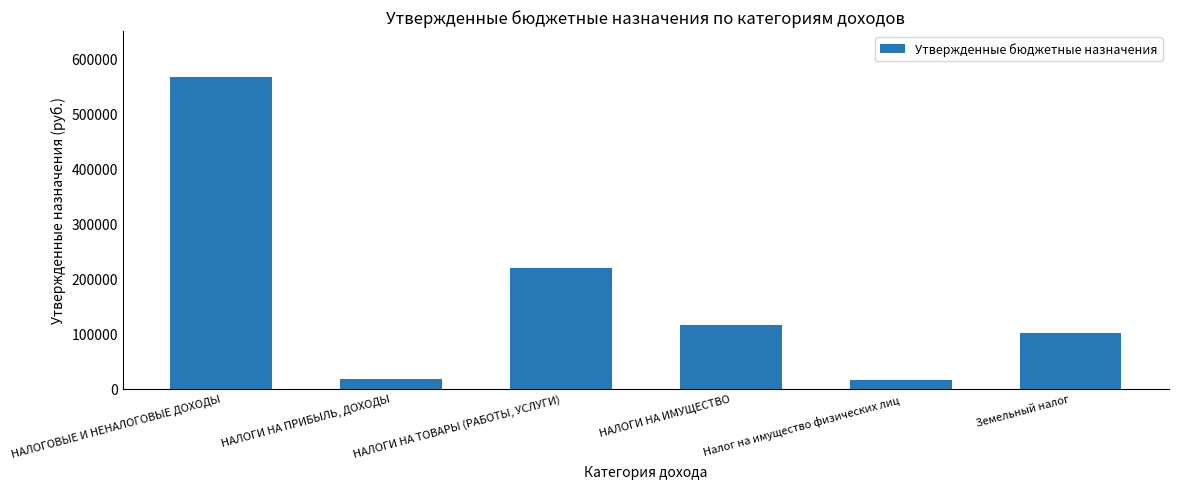

What is the difference between the values at Земельный налог and НАЛОГИ НА ИМУЩЕСТВО?

15000